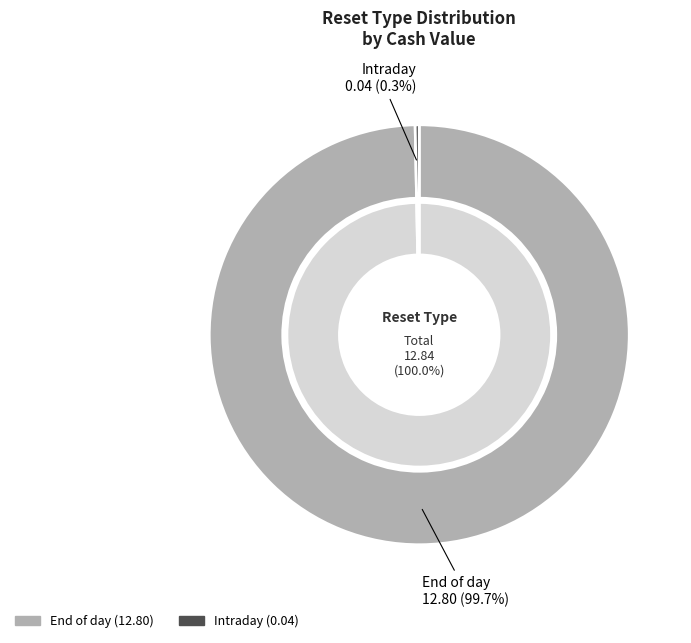

The 37 slice represents 1% of the pie. True or false?

False